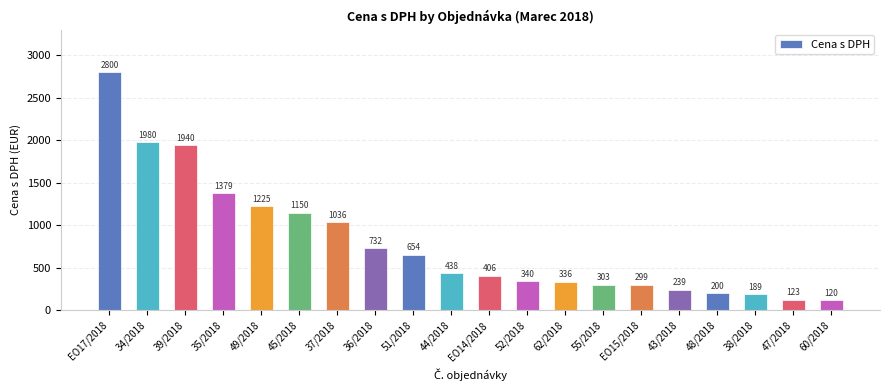

Read the value at EO17/2018.

2800.0